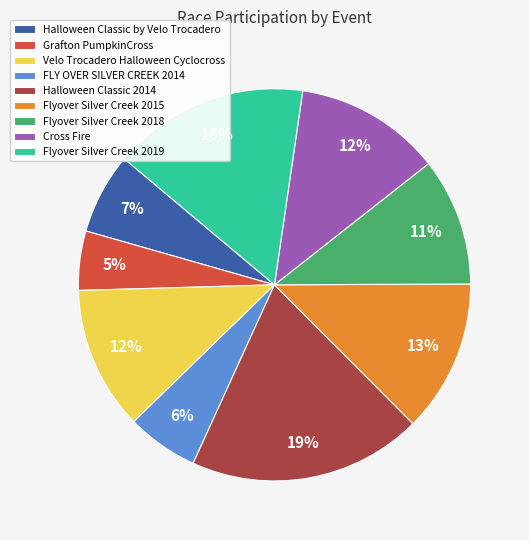

How many segments does this pie chart have?

9